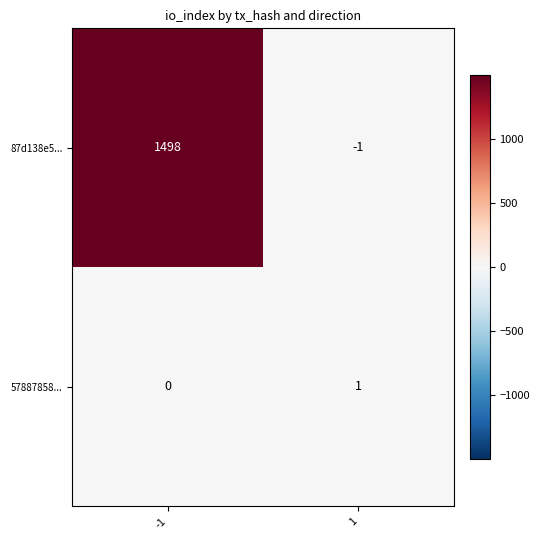

Reading left to right, list all the values displayed in this chart.

87d138e5...: -1=1498	1=-1
57887858...: -1=0	1=1